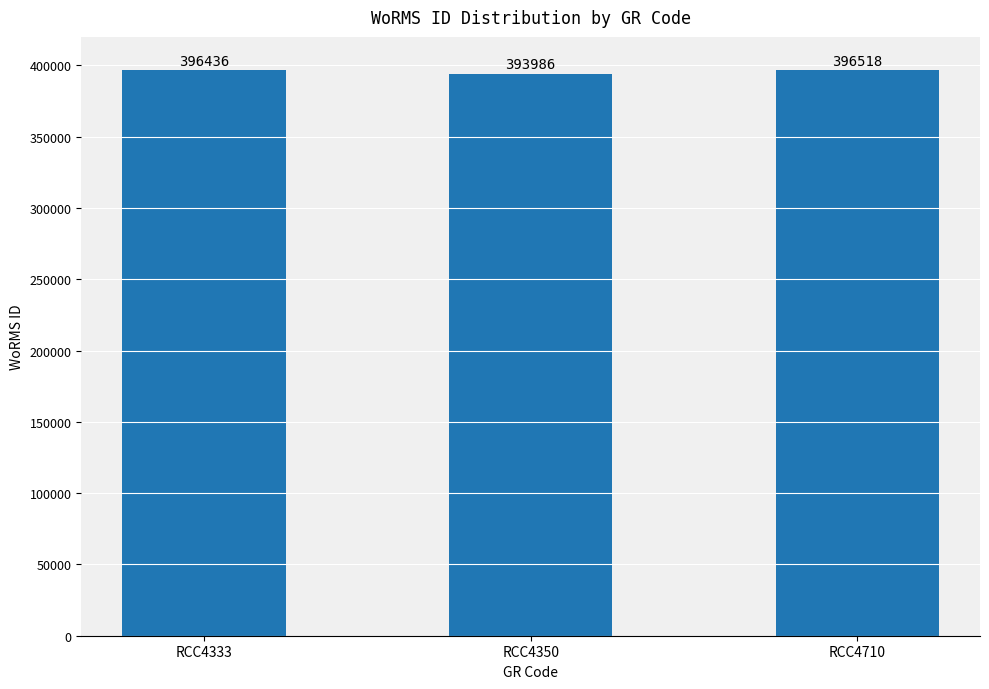

Are the bars grouped side by side (vs. stacked)?

No